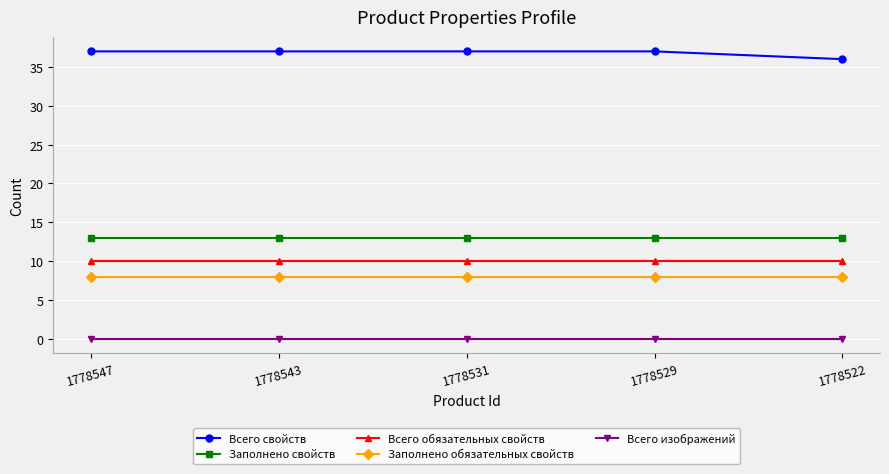

Read the Всего свойств value at 1778522.

36